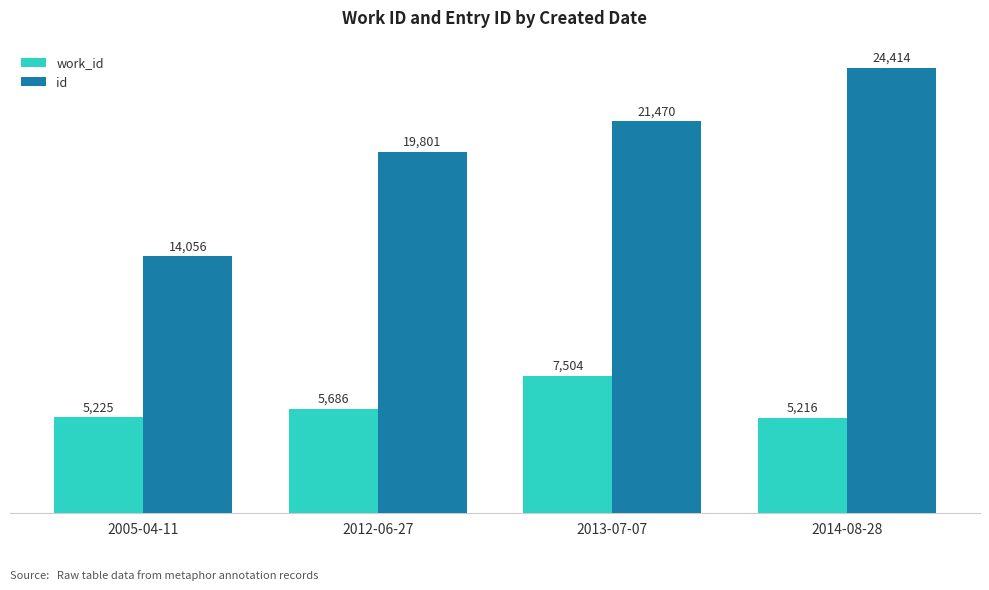

Which series has the widest spread of values?

id